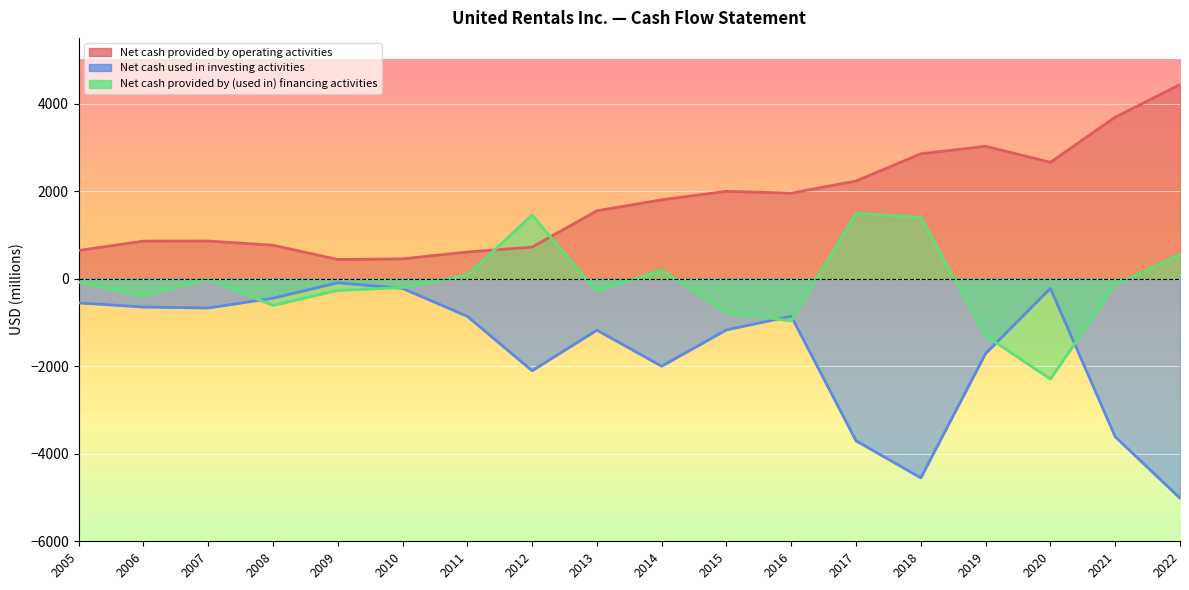

List the series in order of their overall mean, lowest first.

Net cash used in investing activities, Net cash provided by (used in) financing activities, Net cash provided by operating activities